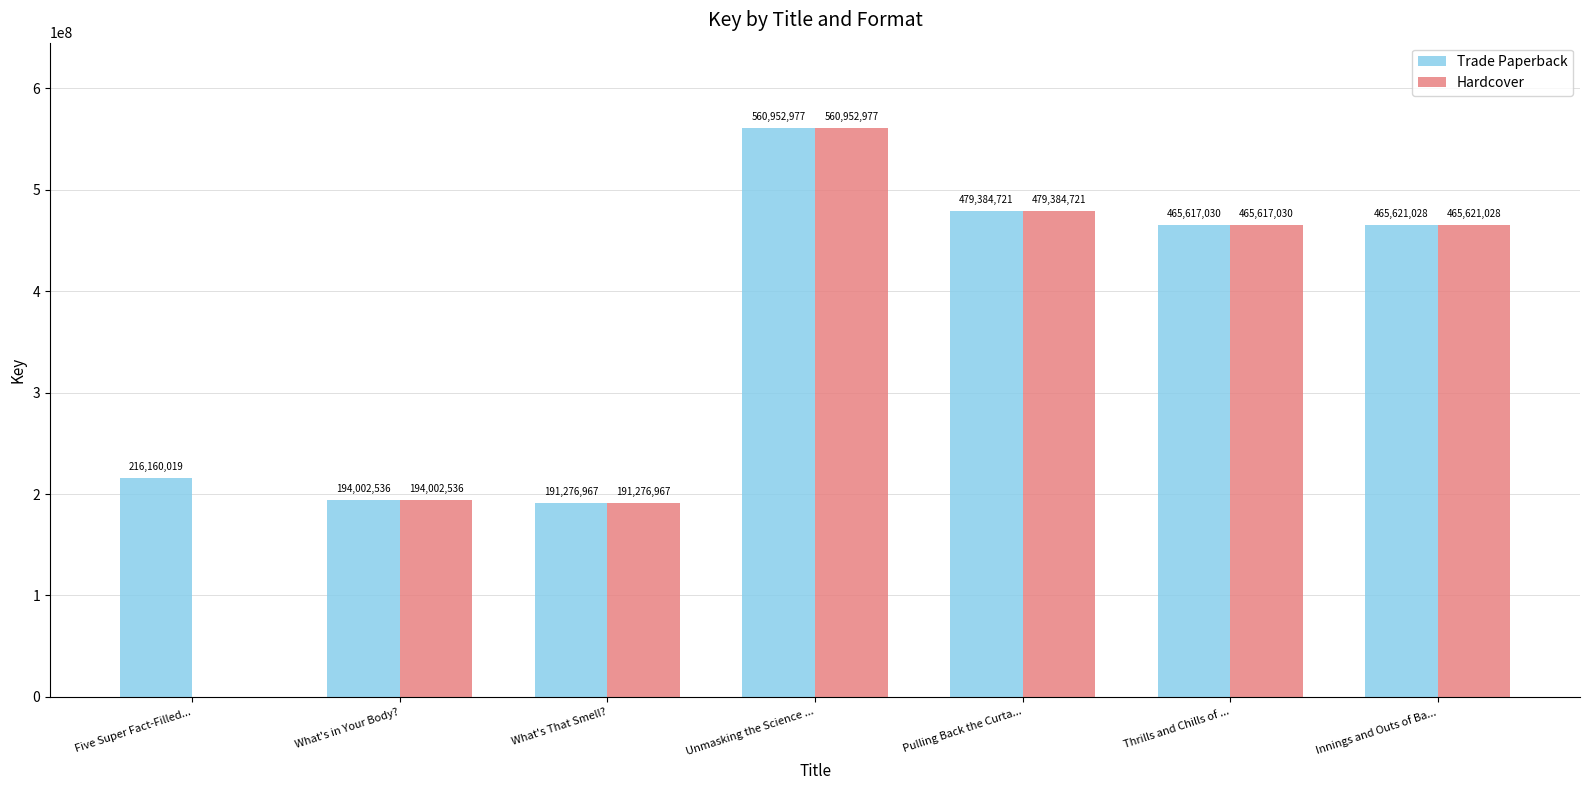

What are all the series names shown in the legend?

Trade Paperback, Hardcover